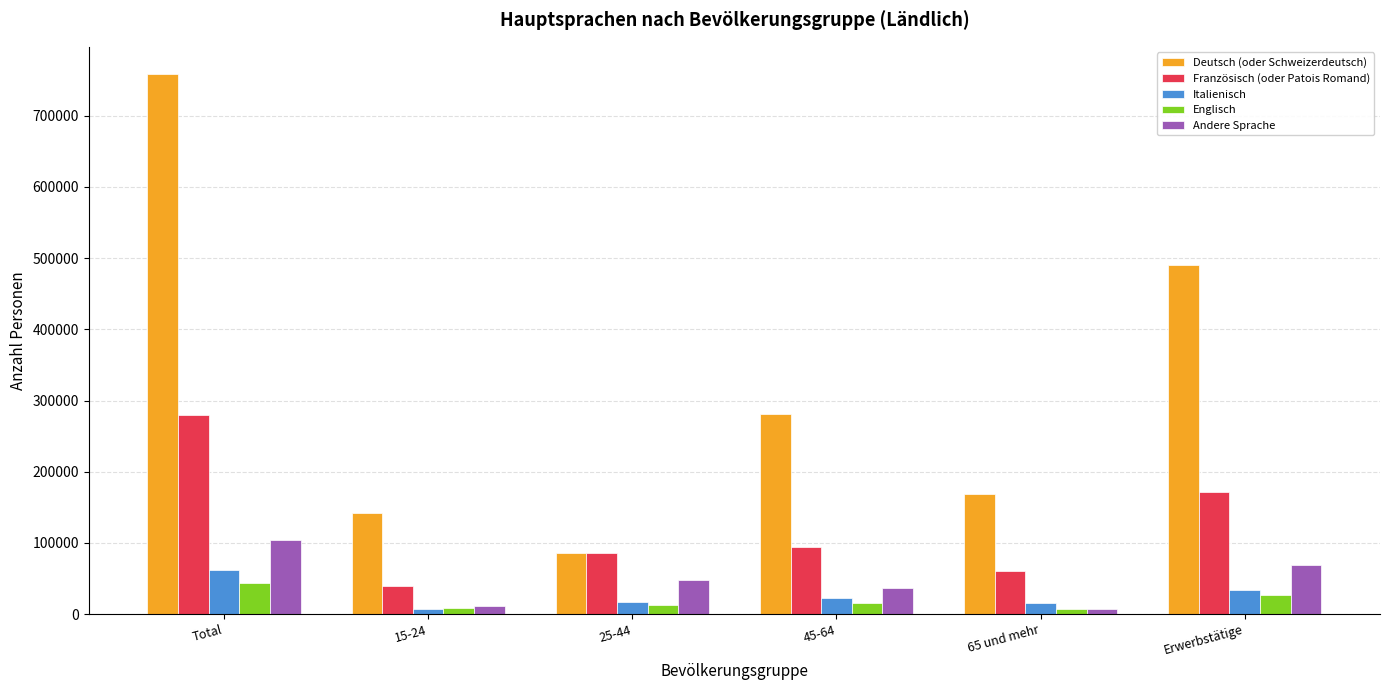

How many groups of bars are there?

6